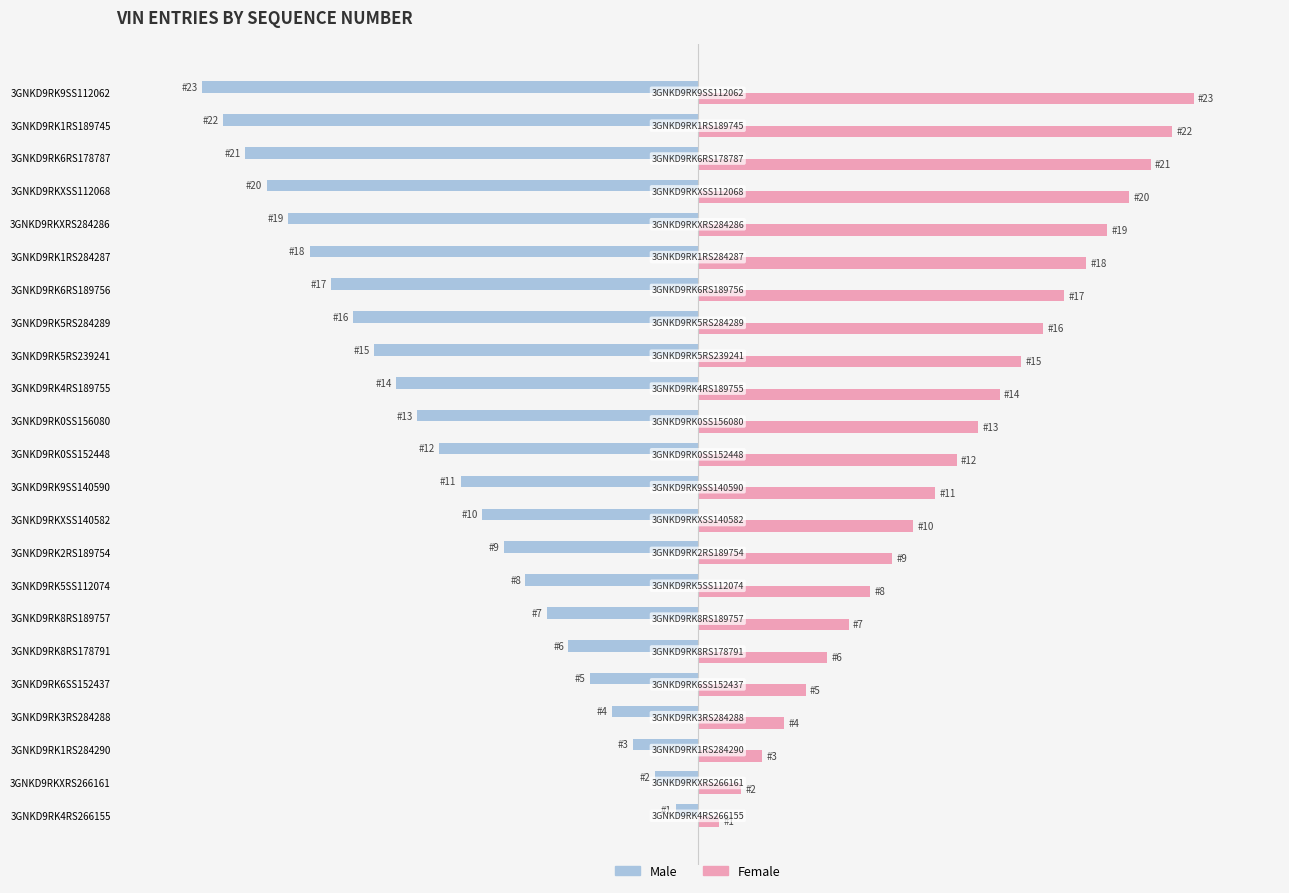

What is the highest value of the Female series?

23